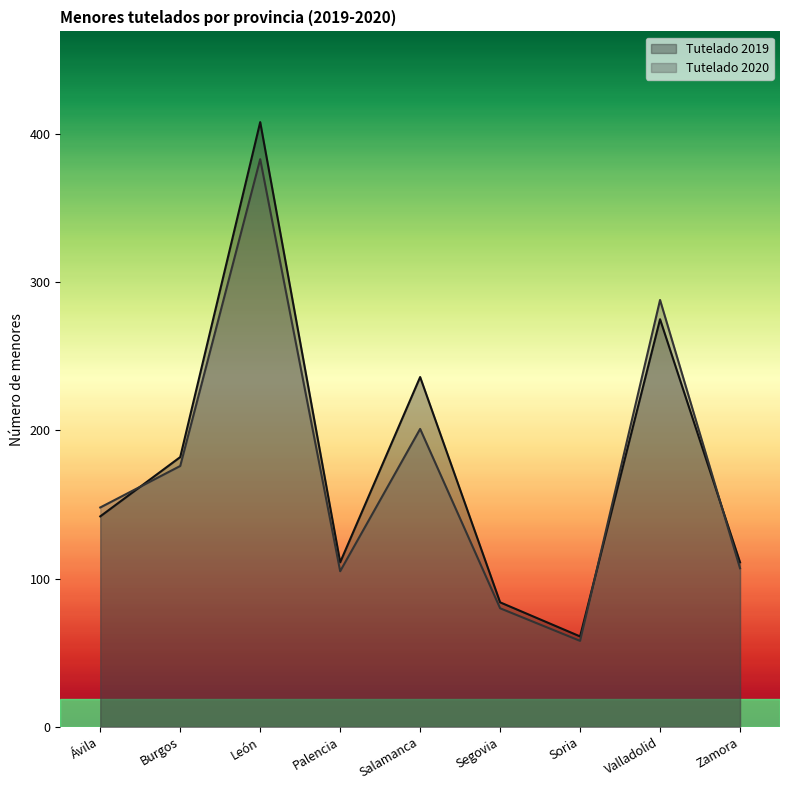

What is the label of the 2nd point from the left?

Burgos